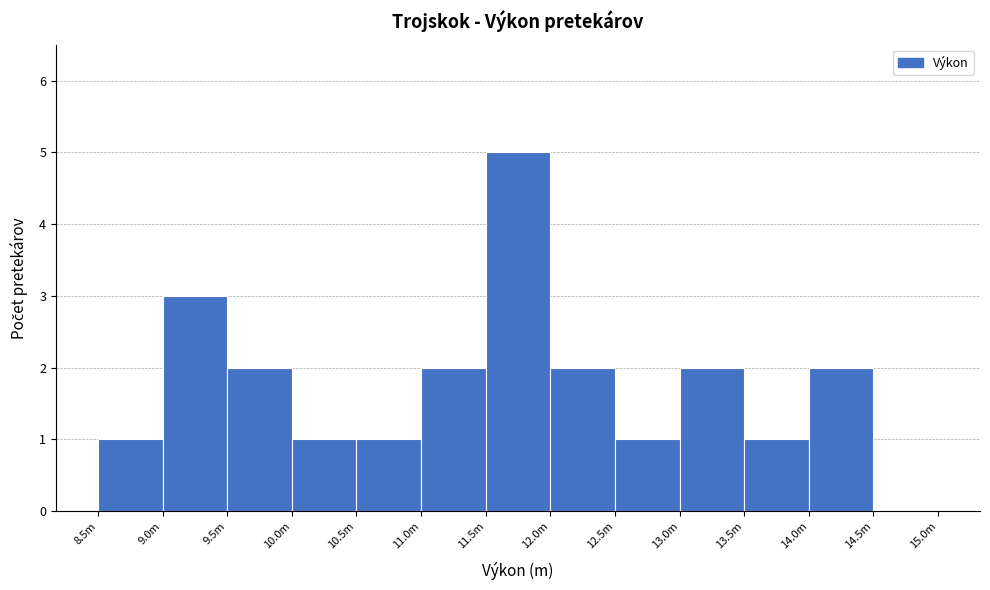

Reading left to right, list all the values displayed in this chart.

8.5m=1	9.0m=3	9.5m=2	10.0m=1	10.5m=1	11.0m=2	11.5m=5	12.0m=2	12.5m=1	13.0m=2	13.5m=1	14.0m=2	14.5m=0